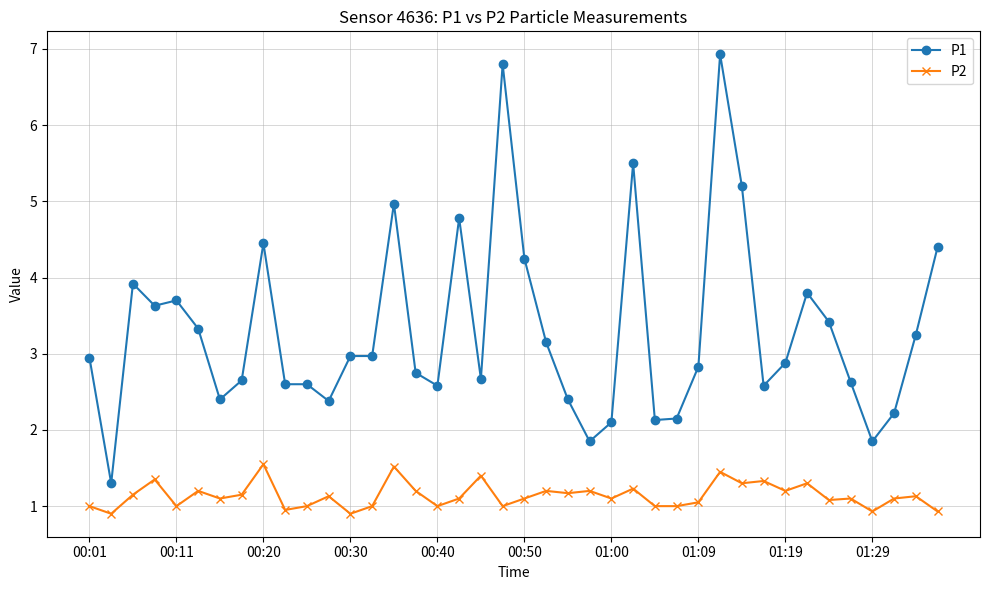

What is the difference between the maximum and minimum values in the P1 series?

5.6